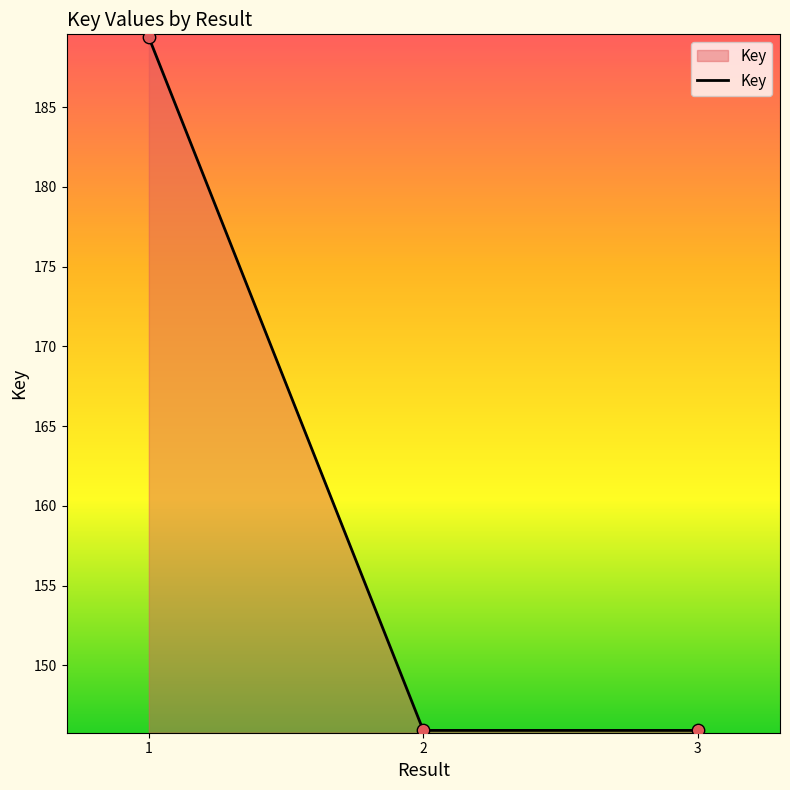

Which has a higher value, 1 or 2?

1